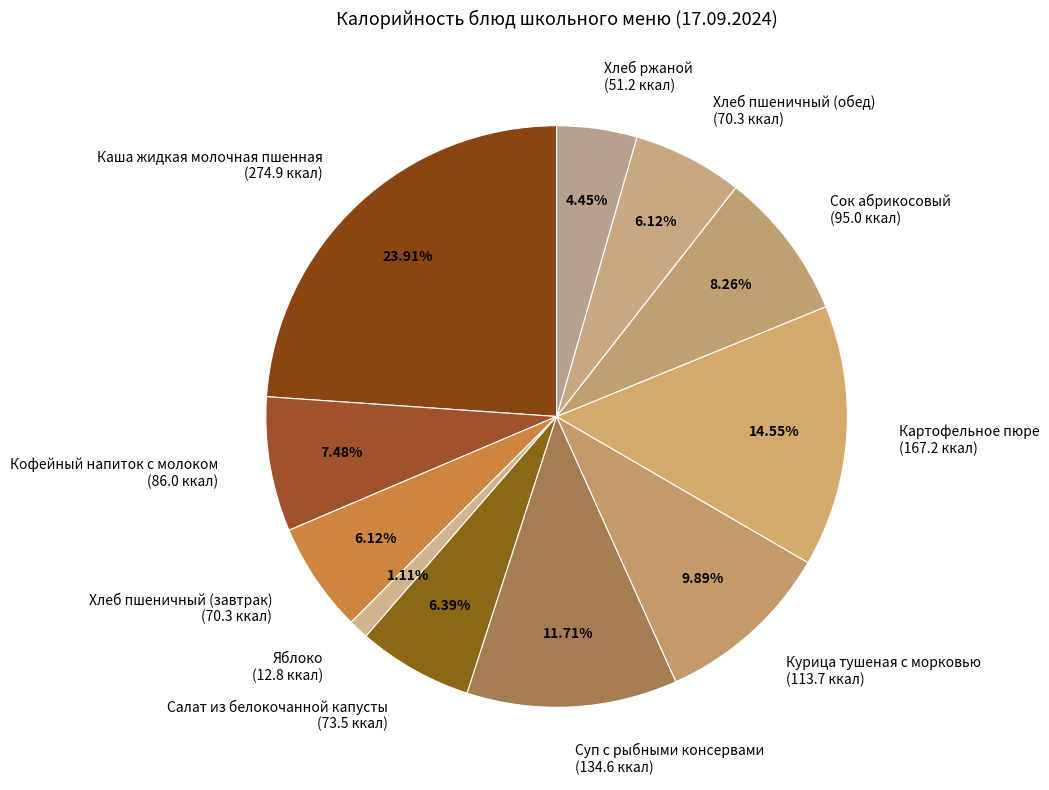

Is it true that Кофейный напиток с молоком is 1% of the pie?

False